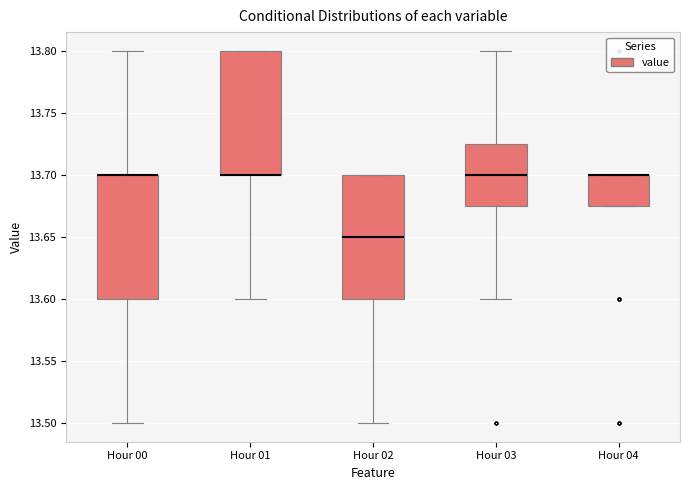

Reading left to right, read every box against the y-axis: the position of its median line, the range the box covers, and the ends of its whiskers. The values are not printed on the chart, so give them approximately, as read against the axis.

Hour 00: median 13.700 (drawn on the box's upper edge), box 13.600 to 13.700, whiskers 13.500 to 13.800
Hour 01: median 13.700 (drawn on the box's lower edge), box 13.700 to 13.800, whiskers 13.600 to 13.800
Hour 02: median 13.650, box 13.600 to 13.700, whiskers 13.500 to 13.700
Hour 03: median 13.700, box 13.675 to 13.725, whiskers 13.600 to 13.800
Hour 04: median 13.700 (drawn on the box's upper edge), box 13.675 to 13.700, whiskers 13.675 to 13.700